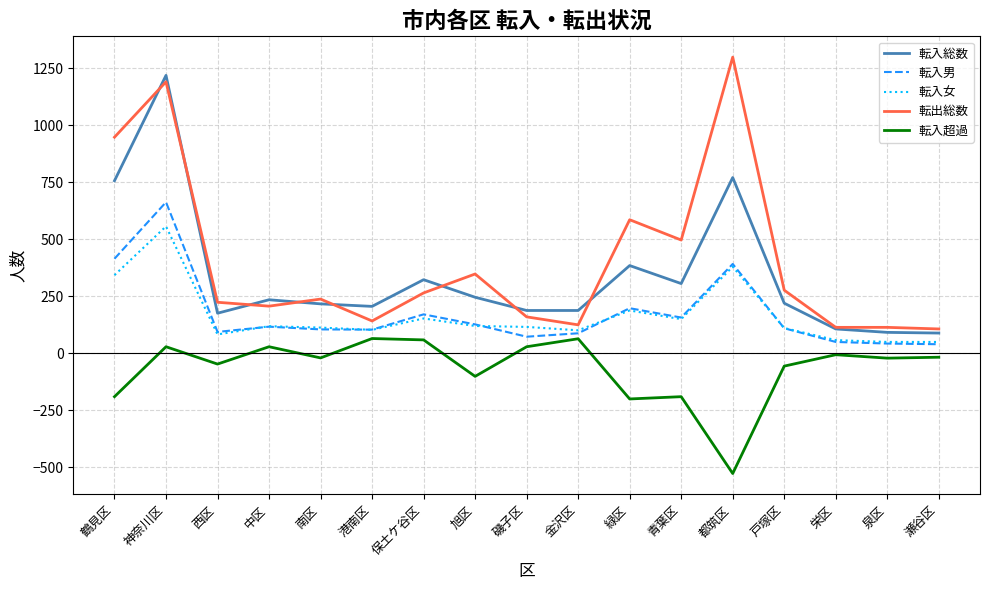

True or false: 転入男 and 転出総数 intersect in this chart.

False